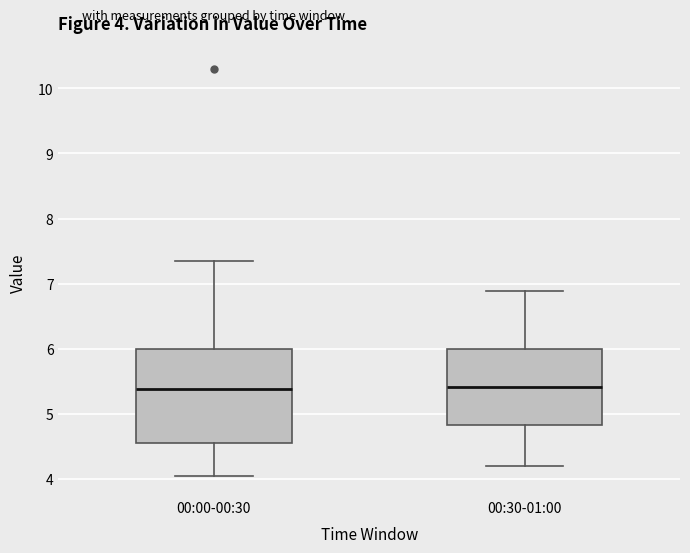

Comparing the boxes themselves (not the whiskers), which one is the tallest?

00:00-00:30